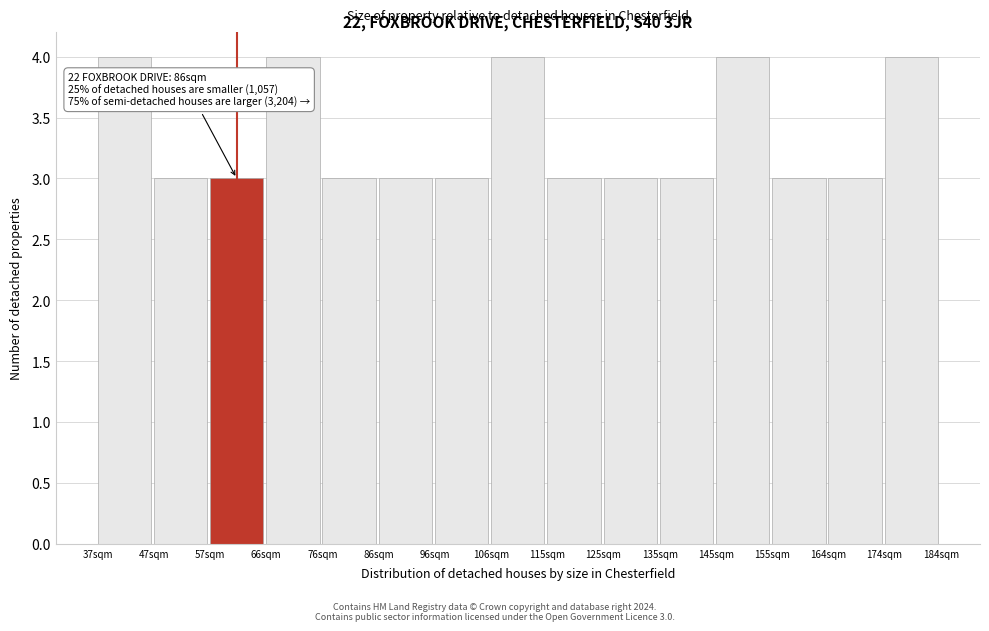

Reading left to right, list all the values displayed in this chart.

4	3	3	4	3	3	3	4	3	3	3	4	3	3	4